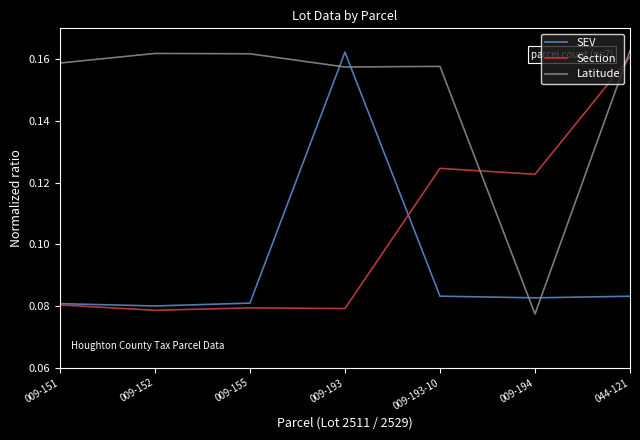

At how many categories does at least one series exceed 0?

7